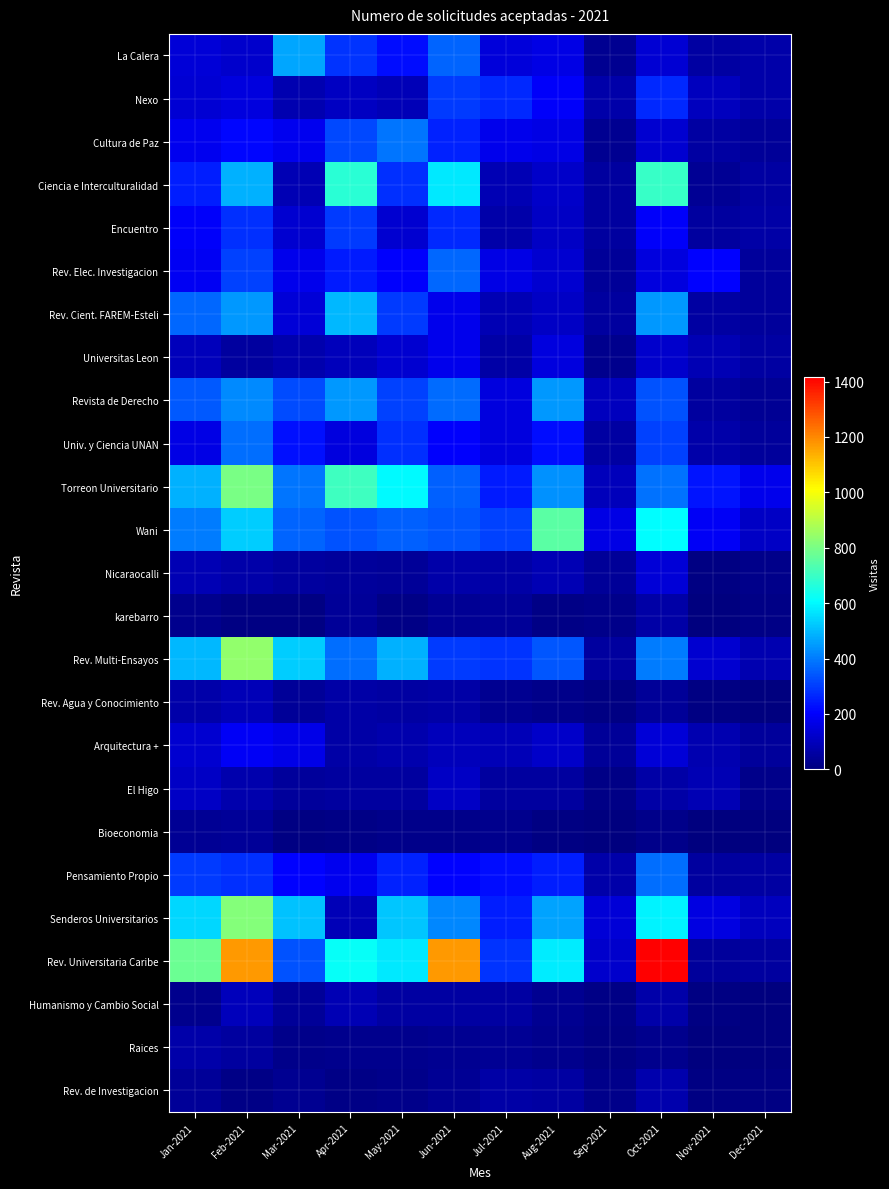

Reading left to right, extract all data points from this chart.

La Calera: Jan-2021=141	Feb-2021=126	Mar-2021=470	Apr-2021=286	May-2021=227	Jun-2021=365	Jul-2021=145	Aug-2021=161	Sep-2021=28	Oct-2021=133	Nov-2021=56	Dec-2021=71
Nexo: Jan-2021=138	Feb-2021=155	Mar-2021=82	Apr-2021=110	May-2021=92	Jun-2021=299	Jul-2021=271	Aug-2021=197	Sep-2021=70	Oct-2021=269	Nov-2021=101	Dec-2021=68
Cultura de Paz: Jan-2021=180	Feb-2021=215	Mar-2021=182	Apr-2021=319	May-2021=388	Jun-2021=258	Jul-2021=172	Aug-2021=161	Sep-2021=31	Oct-2021=128	Nov-2021=57	Dec-2021=41
Ciencia e Interculturalidad: Jan-2021=253	Feb-2021=486	Mar-2021=84	Apr-2021=674	May-2021=281	Jun-2021=575	Jul-2021=87	Aug-2021=118	Sep-2021=50	Oct-2021=697	Nov-2021=36	Dec-2021=59
Encuentro: Jan-2021=196	Feb-2021=279	Mar-2021=132	Apr-2021=295	May-2021=131	Jun-2021=266	Jul-2021=69	Aug-2021=111	Sep-2021=54	Oct-2021=196	Nov-2021=52	Dec-2021=61
Rev. Elec. Investigacion: Jan-2021=188	Feb-2021=306	Mar-2021=174	Apr-2021=247	May-2021=204	Jun-2021=368	Jul-2021=165	Aug-2021=128	Sep-2021=40	Oct-2021=154	Nov-2021=210	Dec-2021=47
Rev. Cient. FAREM-Esteli: Jan-2021=371	Feb-2021=447	Mar-2021=140	Apr-2021=497	May-2021=298	Jun-2021=176	Jul-2021=84	Aug-2021=112	Sep-2021=52	Oct-2021=446	Nov-2021=58	Dec-2021=49
Universitas Leon: Jan-2021=99	Feb-2021=55	Mar-2021=74	Apr-2021=99	May-2021=129	Jun-2021=175	Jul-2021=62	Aug-2021=153	Sep-2021=26	Oct-2021=126	Nov-2021=87	Dec-2021=56
Revista de Derecho: Jan-2021=348	Feb-2021=426	Mar-2021=326	Apr-2021=444	May-2021=308	Jun-2021=375	Jul-2021=150	Aug-2021=445	Sep-2021=101	Oct-2021=335	Nov-2021=54	Dec-2021=38
Univ. y Ciencia UNAN: Jan-2021=162	Feb-2021=380	Mar-2021=230	Apr-2021=155	May-2021=277	Jun-2021=202	Jul-2021=151	Aug-2021=223	Sep-2021=56	Oct-2021=310	Nov-2021=71	Dec-2021=49
Torreon Universitario: Jan-2021=485	Feb-2021=799	Mar-2021=391	Apr-2021=708	May-2021=600	Jun-2021=356	Jul-2021=247	Aug-2021=434	Sep-2021=96	Oct-2021=384	Nov-2021=234	Dec-2021=173
Wani: Jan-2021=403	Feb-2021=530	Mar-2021=361	Apr-2021=336	May-2021=358	Jun-2021=343	Jul-2021=308	Aug-2021=749	Sep-2021=163	Oct-2021=606	Nov-2021=189	Dec-2021=115
Nicaraocalli: Jan-2021=85	Feb-2021=72	Mar-2021=54	Apr-2021=47	May-2021=44	Jun-2021=70	Jul-2021=62	Aug-2021=86	Sep-2021=43	Oct-2021=144	Nov-2021=8	Dec-2021=18
karebarro: Jan-2021=23	Feb-2021=8	Mar-2021=10	Apr-2021=43	May-2021=12	Jun-2021=38	Jul-2021=40	Aug-2021=12	Sep-2021=18	Oct-2021=64	Nov-2021=3	Dec-2021=15
Rev. Multi-Ensayos: Jan-2021=494	Feb-2021=838	Mar-2021=529	Apr-2021=377	May-2021=483	Jun-2021=298	Jul-2021=283	Aug-2021=342	Sep-2021=54	Oct-2021=402	Nov-2021=129	Dec-2021=80
Rev. Agua y Conocimiento: Jan-2021=71	Feb-2021=89	Mar-2021=44	Apr-2021=62	May-2021=60	Jun-2021=66	Jul-2021=31	Aug-2021=21	Sep-2021=11	Oct-2021=40	Nov-2021=8	Dec-2021=1
Arquitectura +: Jan-2021=128	Feb-2021=192	Mar-2021=169	Apr-2021=65	May-2021=73	Jun-2021=95	Jul-2021=90	Aug-2021=118	Sep-2021=44	Oct-2021=139	Nov-2021=81	Dec-2021=49
El Higo: Jan-2021=116	Feb-2021=74	Mar-2021=48	Apr-2021=54	May-2021=50	Jun-2021=113	Jul-2021=53	Aug-2021=55	Sep-2021=14	Oct-2021=61	Nov-2021=85	Dec-2021=18
Bioeconomia: Jan-2021=35	Feb-2021=44	Mar-2021=11	Apr-2021=14	May-2021=21	Jun-2021=20	Jul-2021=24	Aug-2021=6	Sep-2021=5	Oct-2021=19	Nov-2021=1	Dec-2021=4
Pensamiento Propio: Jan-2021=297	Feb-2021=281	Mar-2021=209	Apr-2021=179	May-2021=260	Jun-2021=206	Jul-2021=226	Aug-2021=250	Sep-2021=70	Oct-2021=380	Nov-2021=54	Dec-2021=56
Senderos Universitarios: Jan-2021=543	Feb-2021=817	Mar-2021=514	Apr-2021=93	May-2021=517	Jun-2021=418	Jul-2021=253	Aug-2021=465	Sep-2021=143	Oct-2021=588	Nov-2021=156	Dec-2021=104
Rev. Universitaria Caribe: Jan-2021=777	Feb-2021=1173	Mar-2021=336	Apr-2021=617	May-2021=574	Jun-2021=1173	Jul-2021=287	Aug-2021=577	Sep-2021=122	Oct-2021=1418	Nov-2021=46	Dec-2021=54
Humanismo y Cambio Social: Jan-2021=26	Feb-2021=99	Mar-2021=39	Apr-2021=84	May-2021=56	Jun-2021=57	Jul-2021=60	Aug-2021=29	Sep-2021=12	Oct-2021=68	Nov-2021=10	Dec-2021=5
Raices: Jan-2021=67	Feb-2021=52	Mar-2021=19	Apr-2021=25	May-2021=23	Jun-2021=31	Jul-2021=34	Aug-2021=23	Sep-2021=7	Oct-2021=26	Nov-2021=4	Dec-2021=2
Rev. de Investigacion: Jan-2021=40	Feb-2021=16	Mar-2021=30	Apr-2021=15	May-2021=22	Jun-2021=37	Jul-2021=62	Aug-2021=60	Sep-2021=19	Oct-2021=74	Nov-2021=10	Dec-2021=6